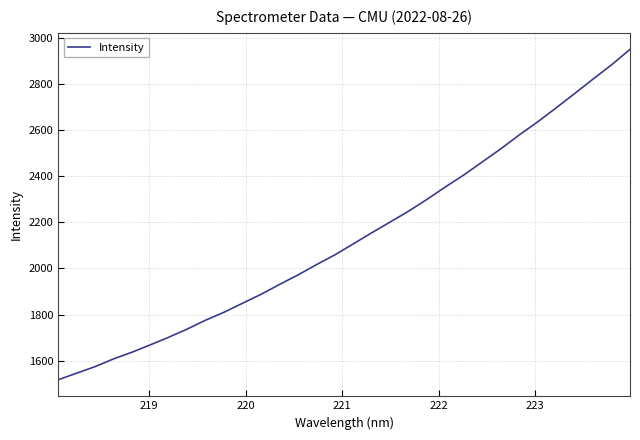

What is the minimum value shown in the chart?

1518.0